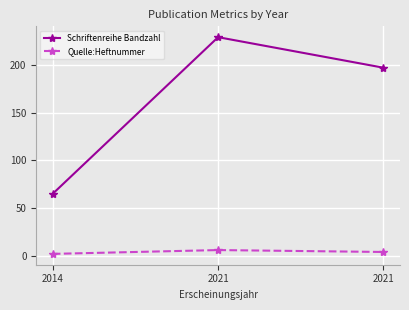

Which has a higher value, 2021 or 2014?

2021